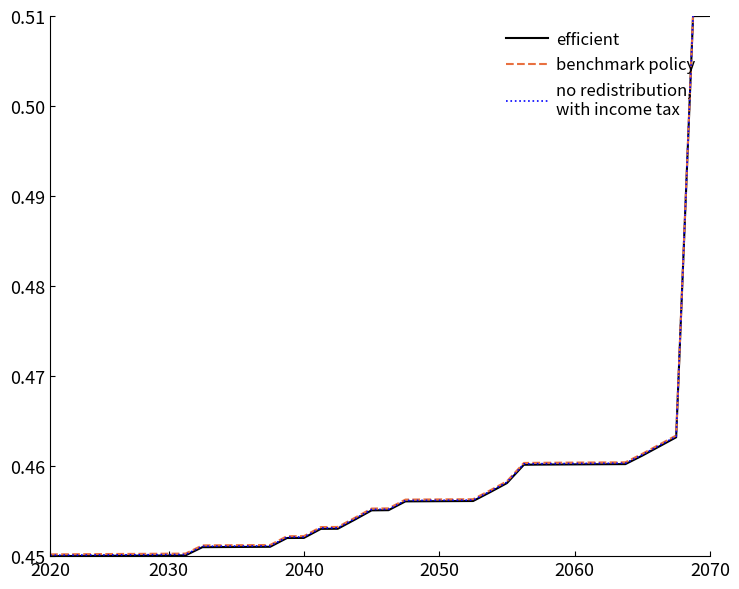

Does the chart display data point markers on the line(s)?

No